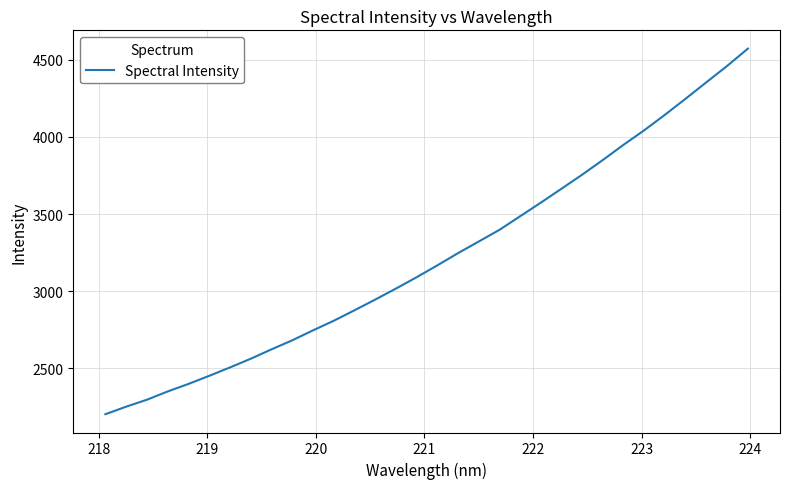

How many values exceed 3166?

16